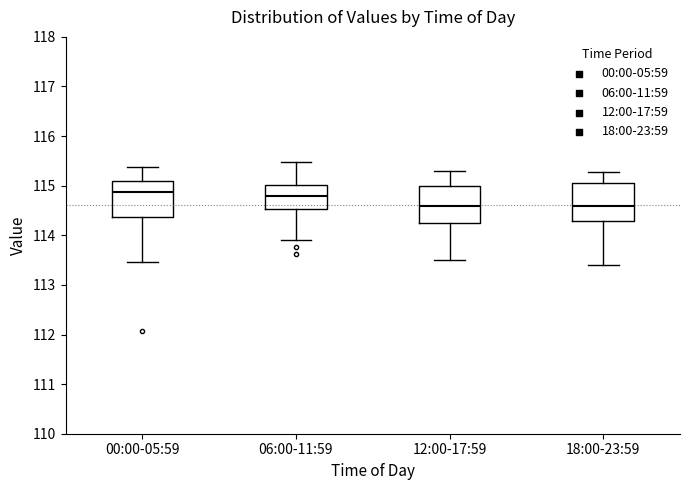

Reading left to right, transcribe this box plot: for each box, give where its median line is, the range the box spans, and where its two whiskers end, as read against the y-axis. The values are not printed on the chart, so give them approximately, as read against the axis.

00:00-05:59: median 114.9, box 114.4 to 115.1, whiskers 113.5 to 115.4
06:00-11:59: median 114.8, box 114.5 to 115.0, whiskers 113.9 to 115.5
12:00-17:59: median 114.6, box 114.3 to 115.0, whiskers 113.5 to 115.3
18:00-23:59: median 114.6, box 114.3 to 115.1, whiskers 113.4 to 115.3